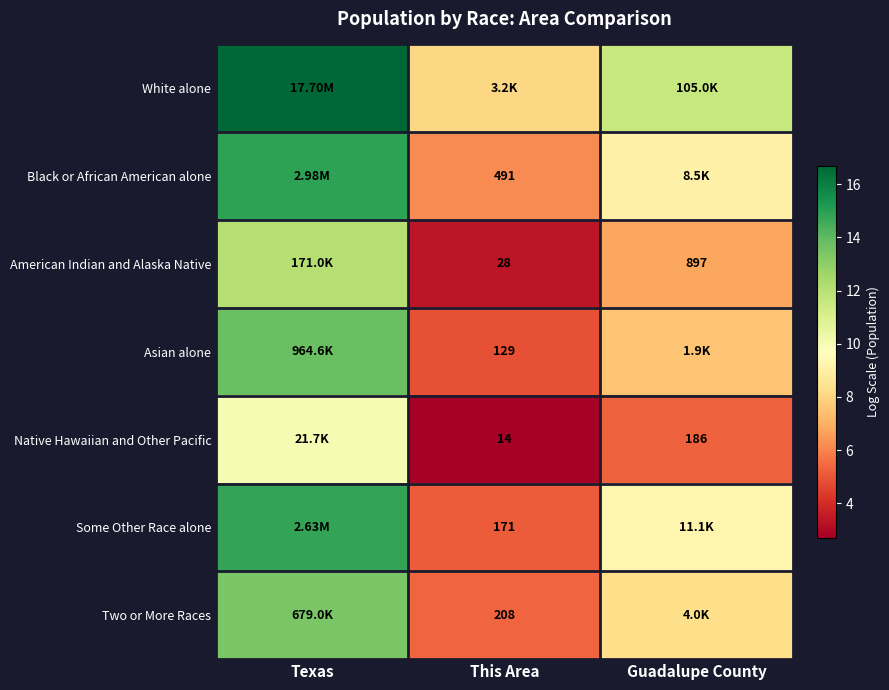

Rank the series by their maximum value, from highest to lowest.

White alone, Black or African American alone, Some Other Race alone, Asian alone, Two or More Races, American Indian and Alaska Native, Native Hawaiian and Other Pacific